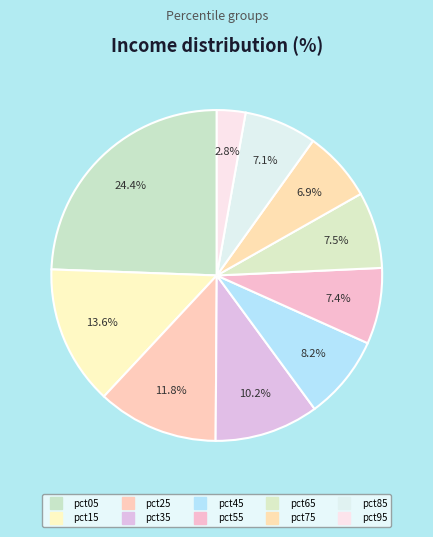

Rank the categories by value from highest to lowest.

pct05, pct15, pct25, pct35, pct45, pct65, pct55, pct85, pct75, pct95